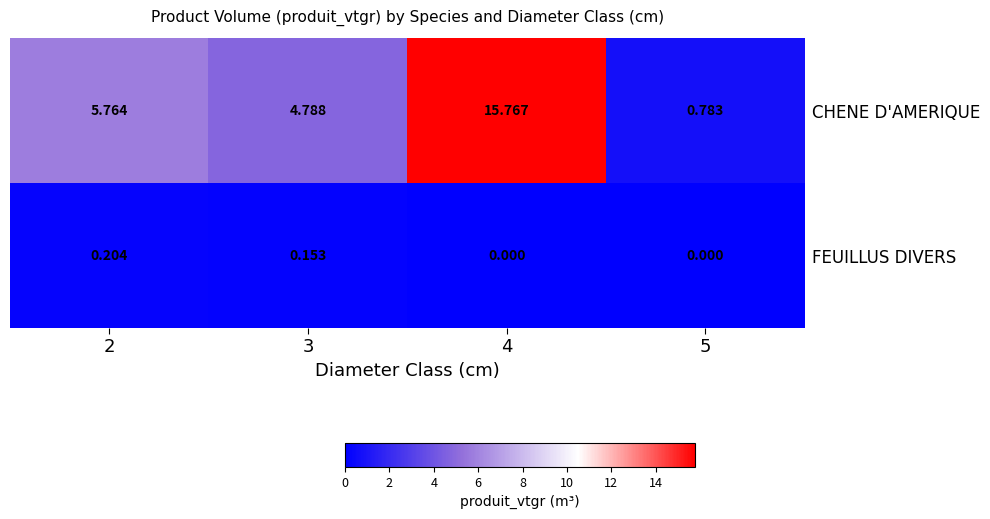

List the series in order of their overall mean, lowest first.

FEUILLUS DIVERS, CHENE D'AMERIQUE